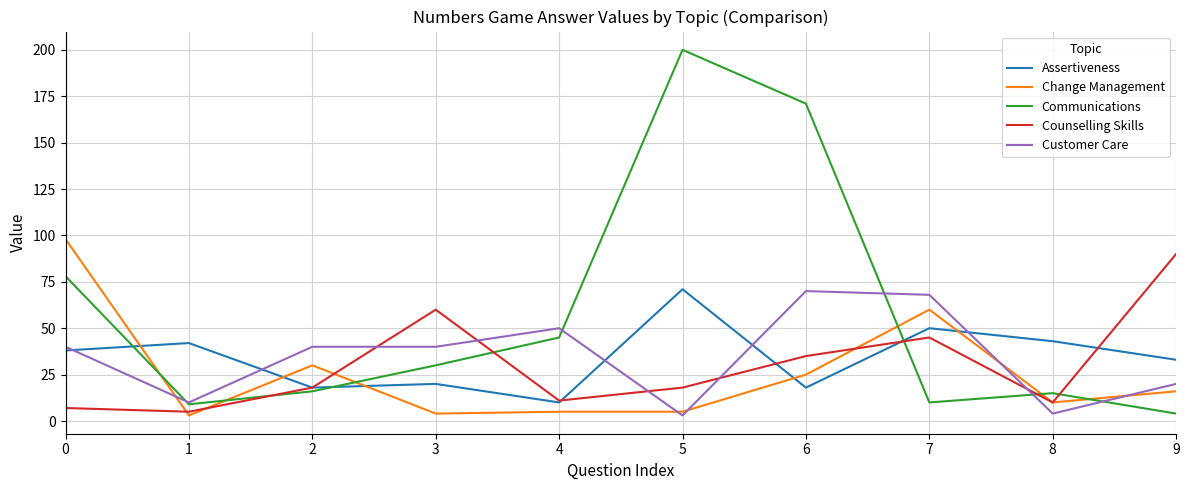

Which series has the largest range (max minus min)?

Communications